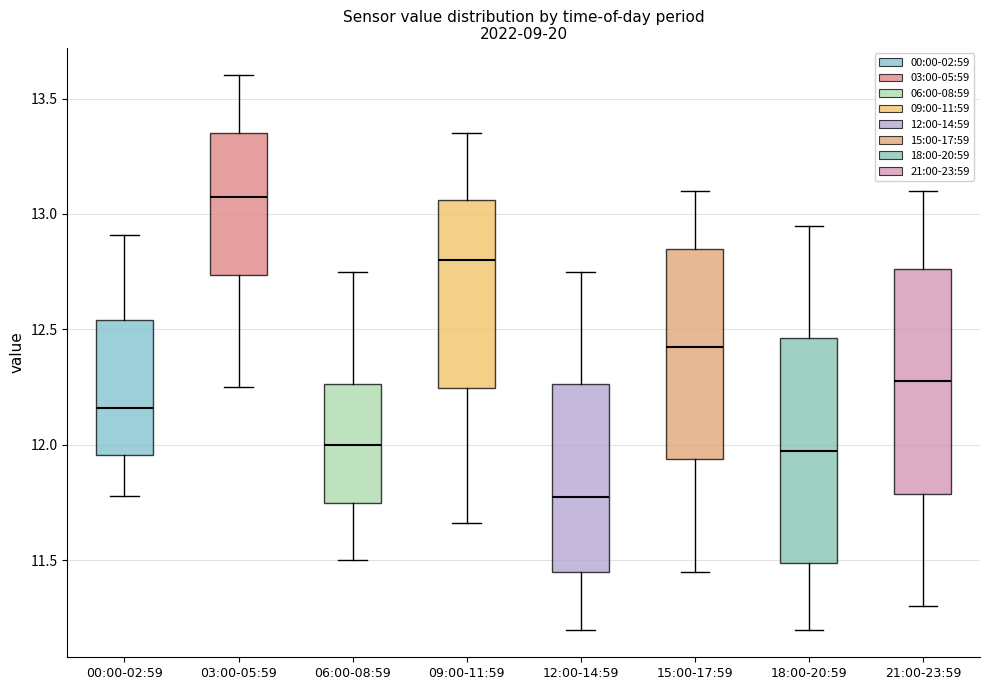

Which box's median line is the lowest?

12:00-14:59